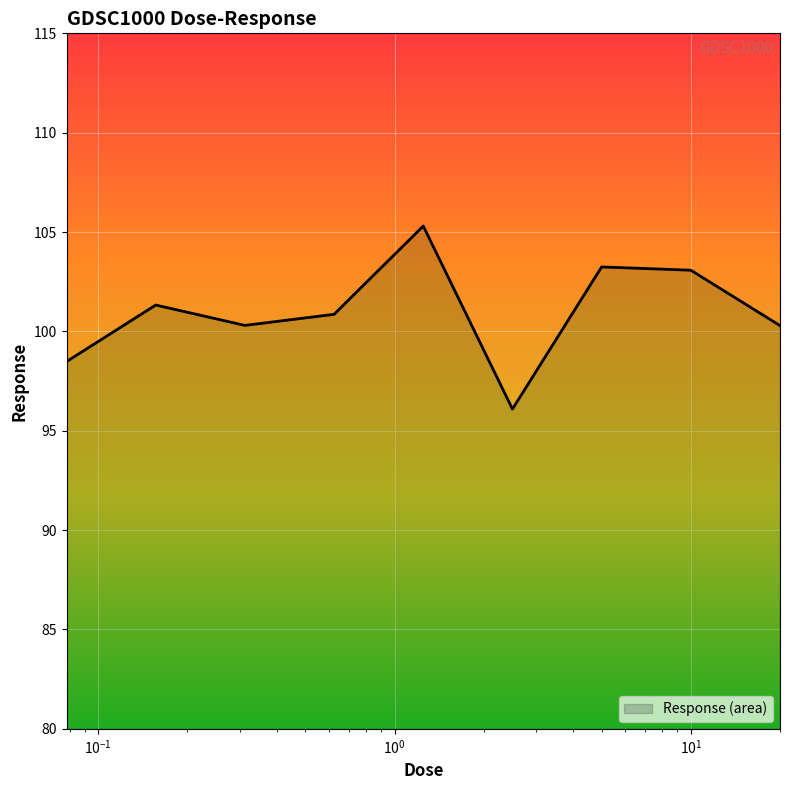

The value at 0.15625 is 101.3. True or false?

True